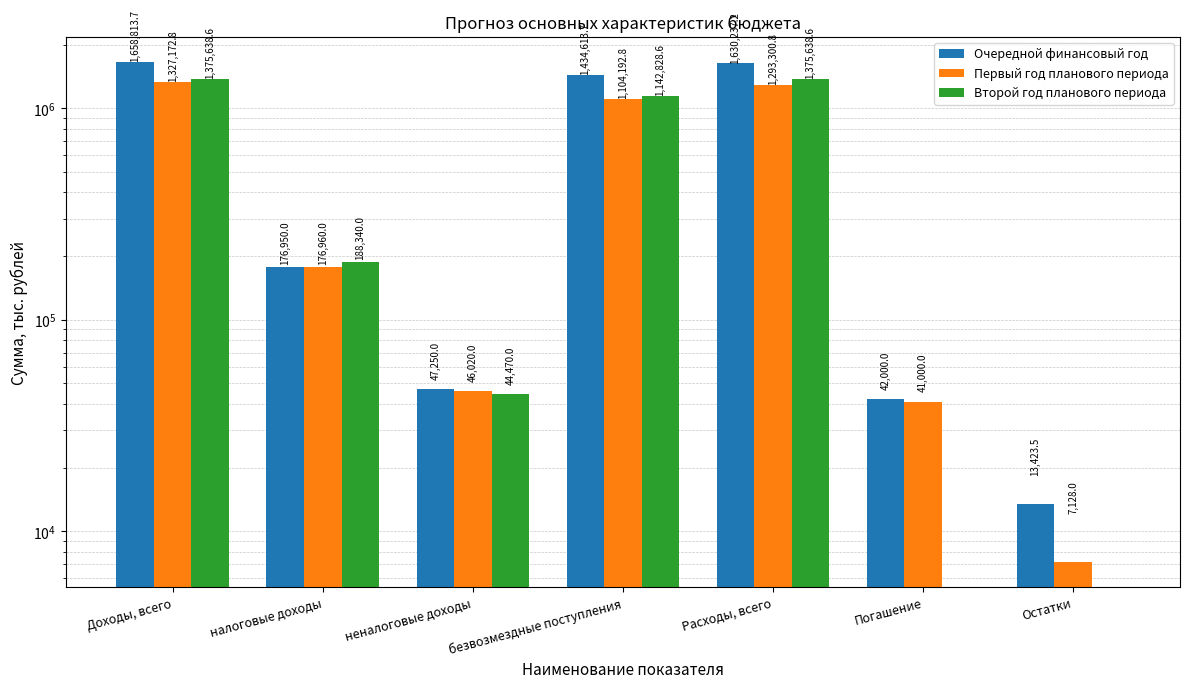

Which label corresponds to the largest value in the chart?

Доходы, всего